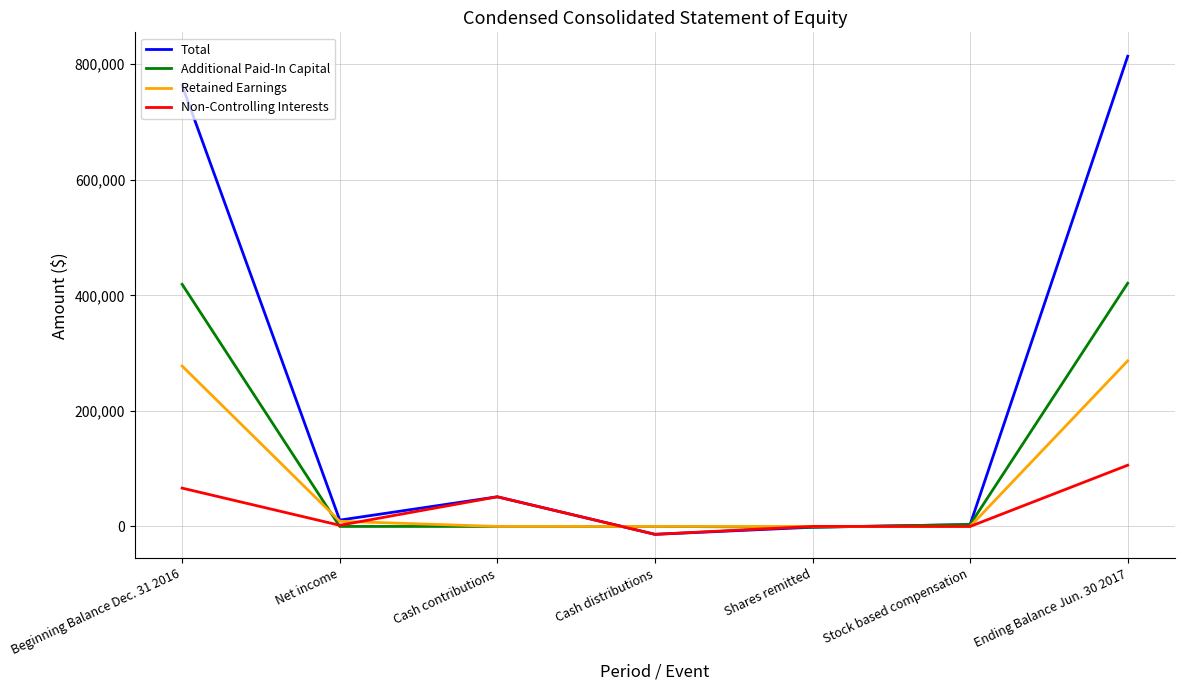

Between Cash distributions and Ending Balance Jun. 30 2017, which series saw the biggest shift?

Total